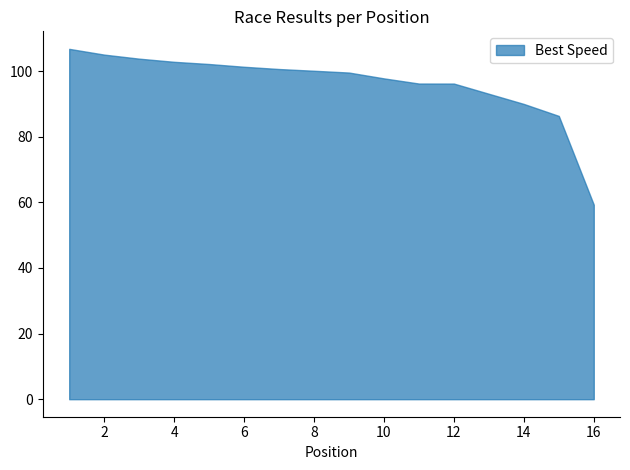

Which category has the lowest value in the Best Speed series?

16